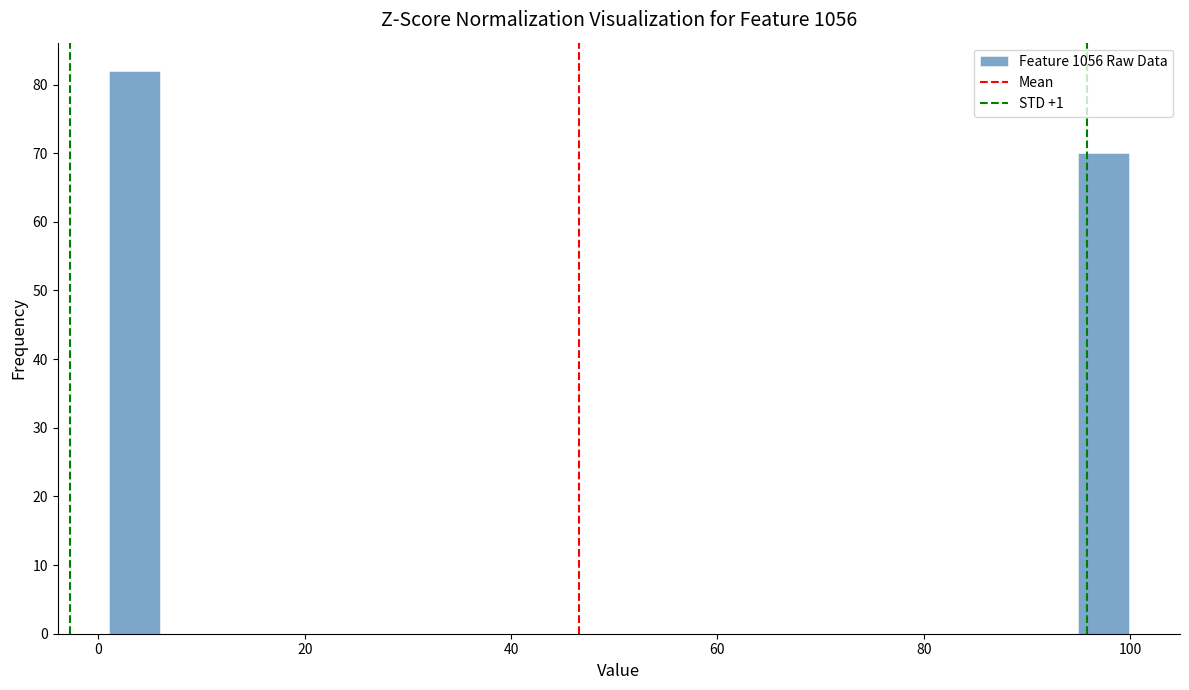

Around what value on the x-axis is the tallest bar? Give the approximate position of its centre, as read against the axis.

4